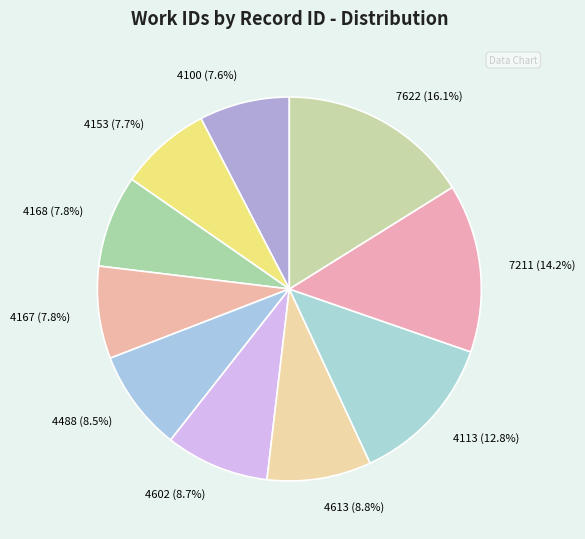

Approximately how many times larger is the value at 4113 compared to 4613?

1.5